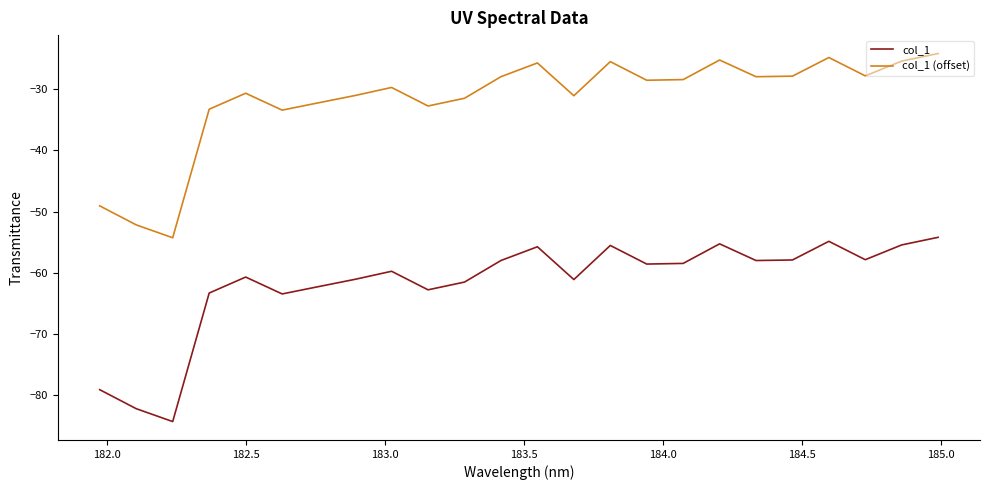

True or false: col_1 (offset) and col_1 intersect in this chart.

False